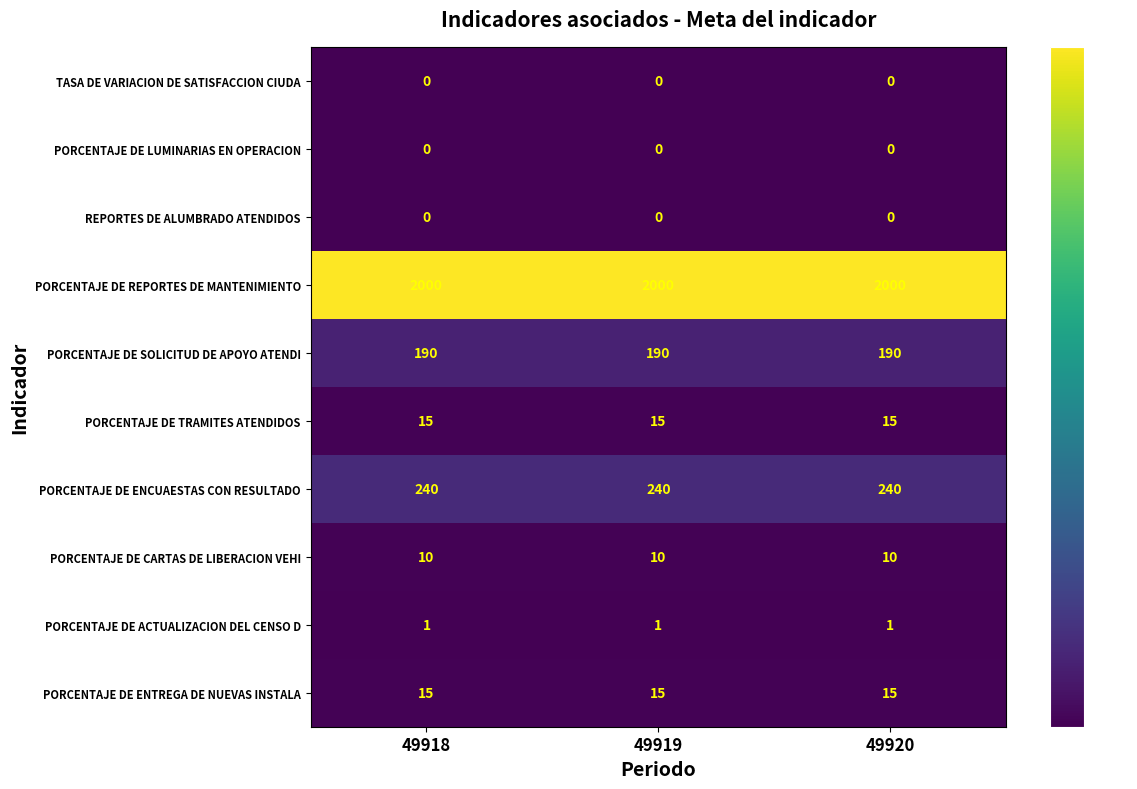

Read the PORCENTAJE DE ENTREGA DE NUEVAS INSTALA value at 49918.

15